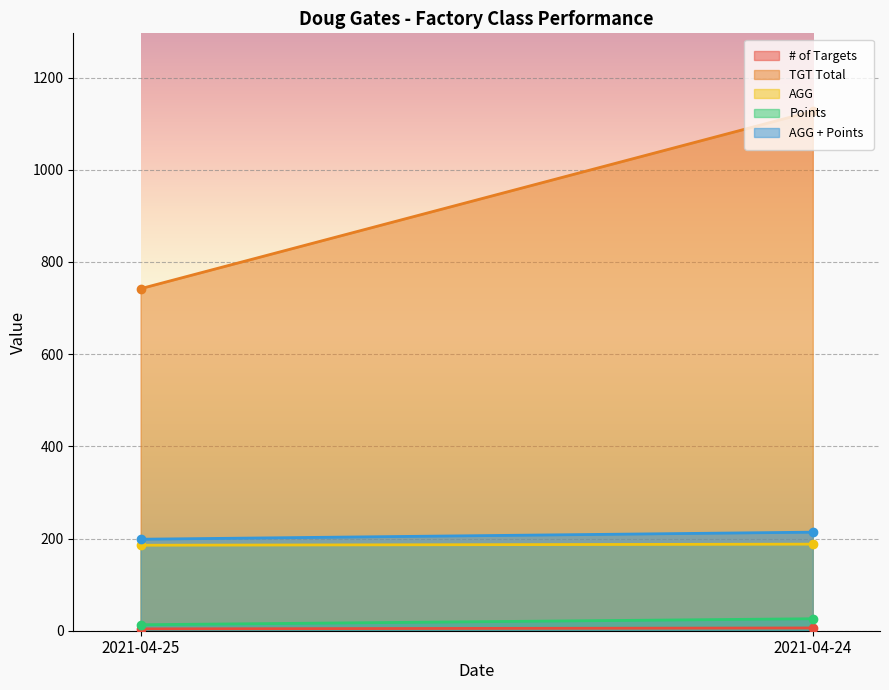

Between 2021-04-25 and 2021-04-24, which series saw the biggest shift?

TGT Total